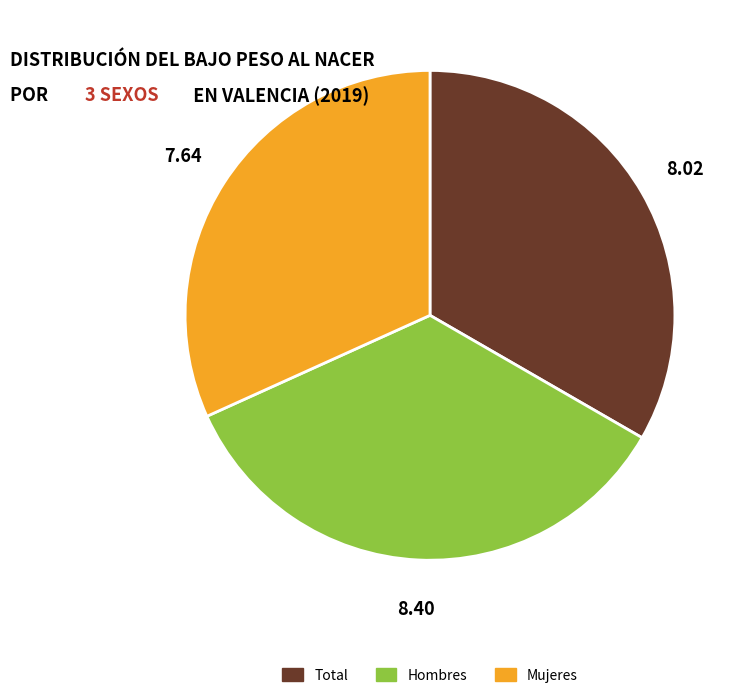

Which slice is the smallest?

Mujeres